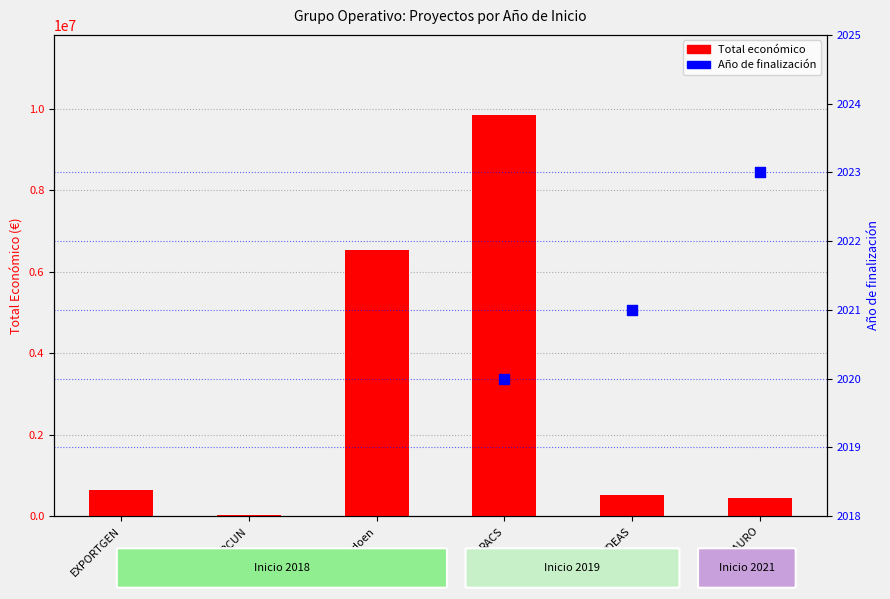

What is the total value across all series at IDEAS?

529923.0